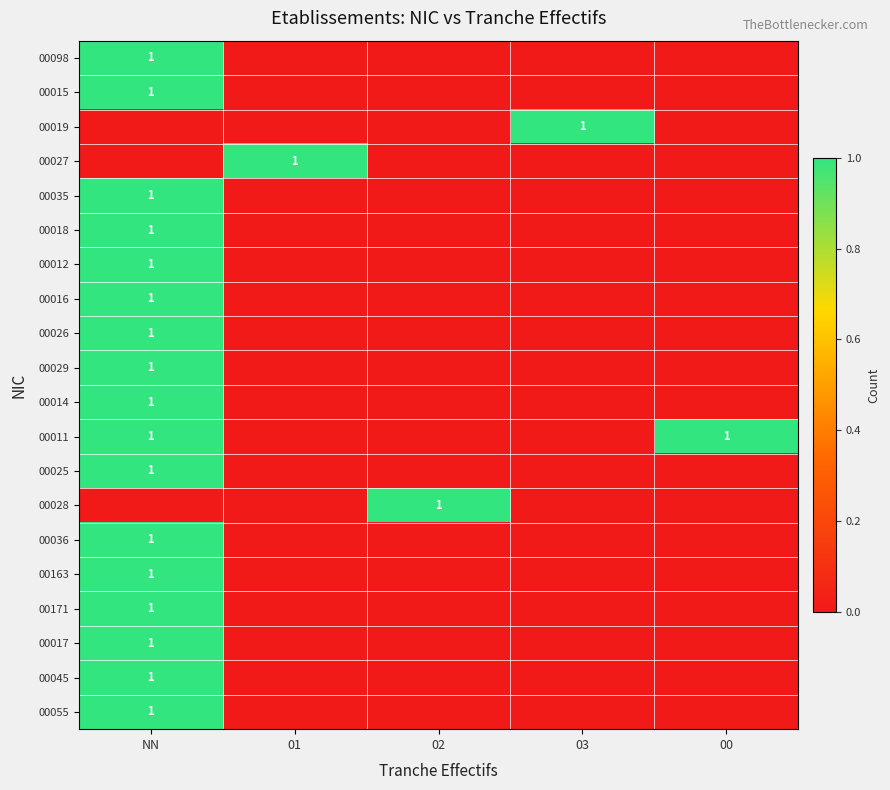

How many values in the 00016 series exceed 0?

1